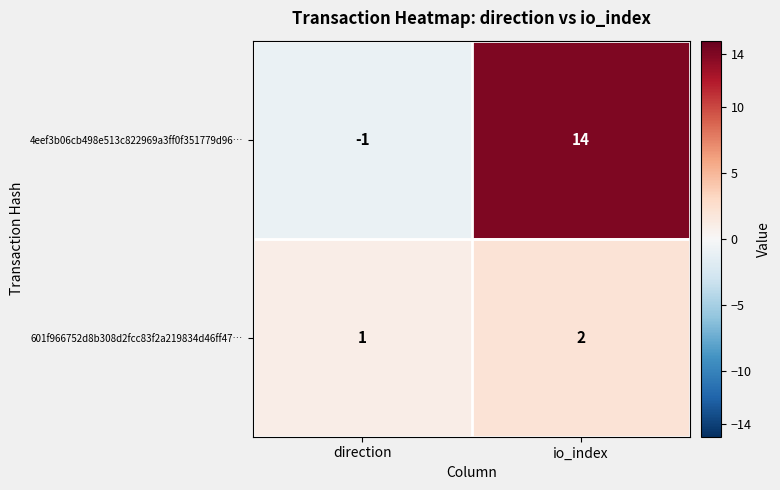

What is the smallest value displayed?

-1